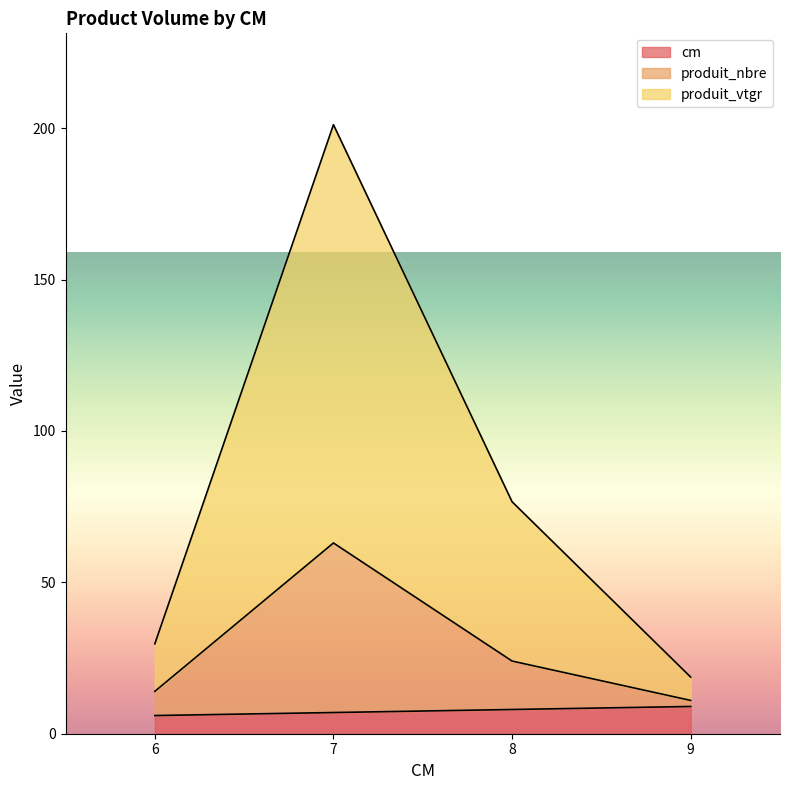

Rank the series at 8 from highest to lowest value.

produit_vtgr, produit_nbre, cm